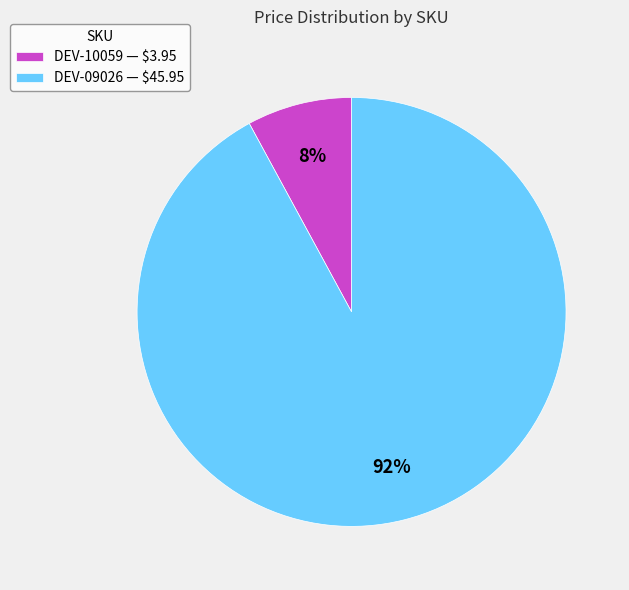

Is it true that DEV-09026 is 92% of the pie?

True